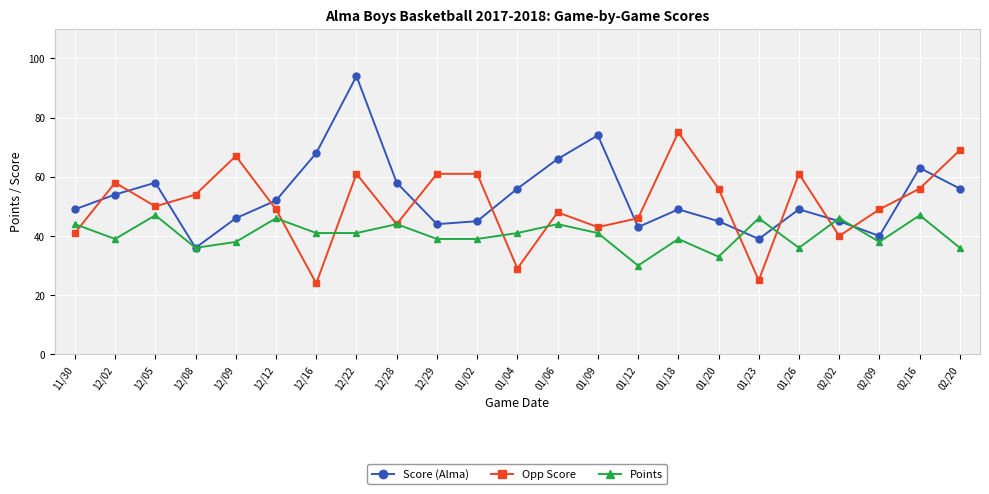

At which category does Opp Score reach its first local peak?

12/02